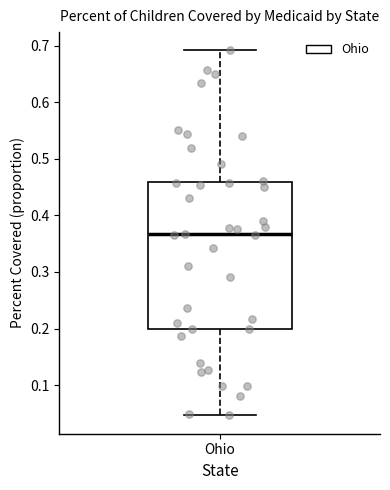

Transcribe this box plot: give where the median line is, the range the box spans, and where the two whiskers end, as read against the y-axis. The values are not printed on the chart, so give them approximately, as read against the axis.

median 0.37, box 0.20 to 0.46, whiskers 0.05 to 0.69